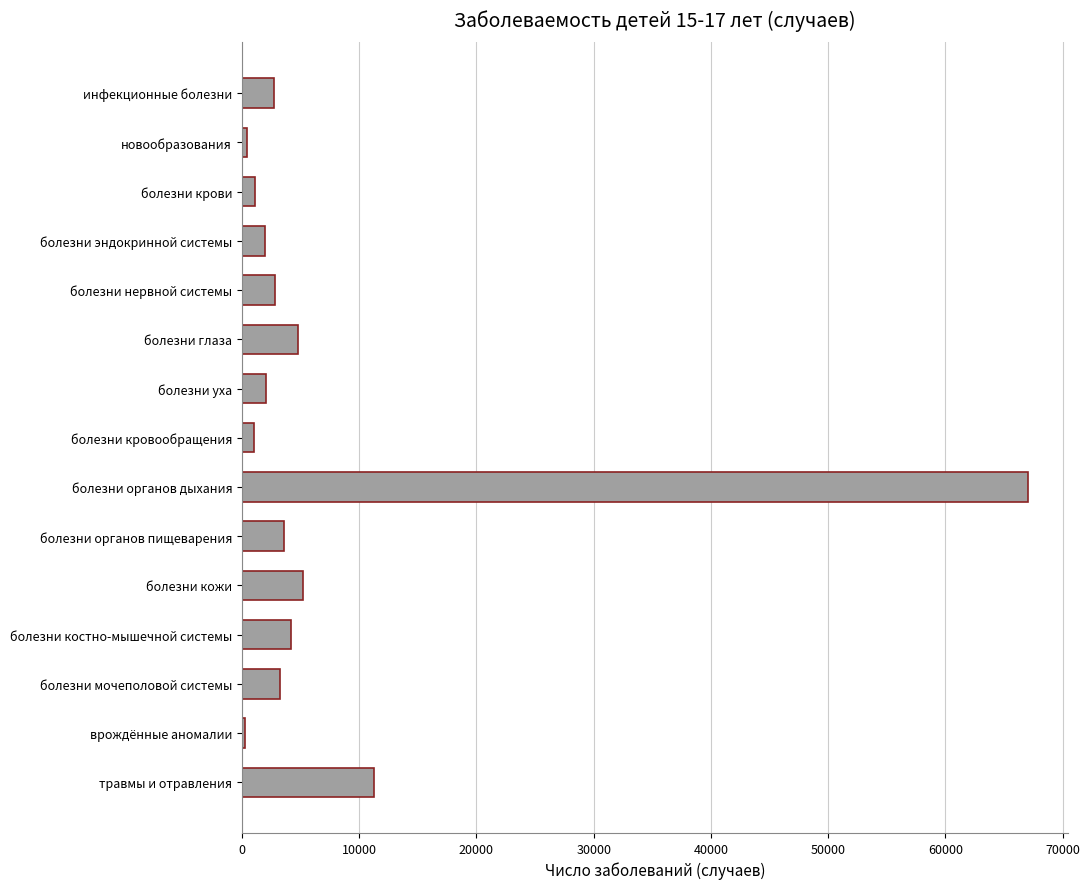

What is the average value?

7449